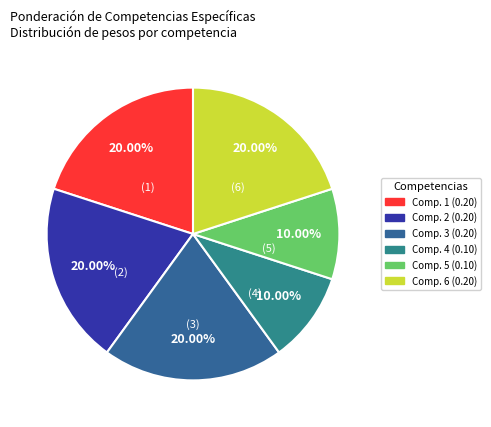

How many slices are in this pie chart?

6